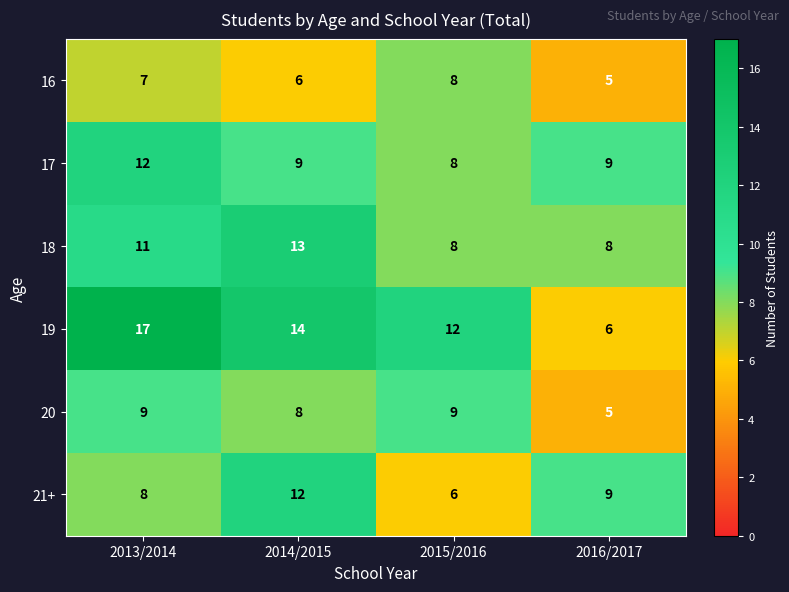

What value does the 19 series have at 2014/2015, to the nearest 10?

10